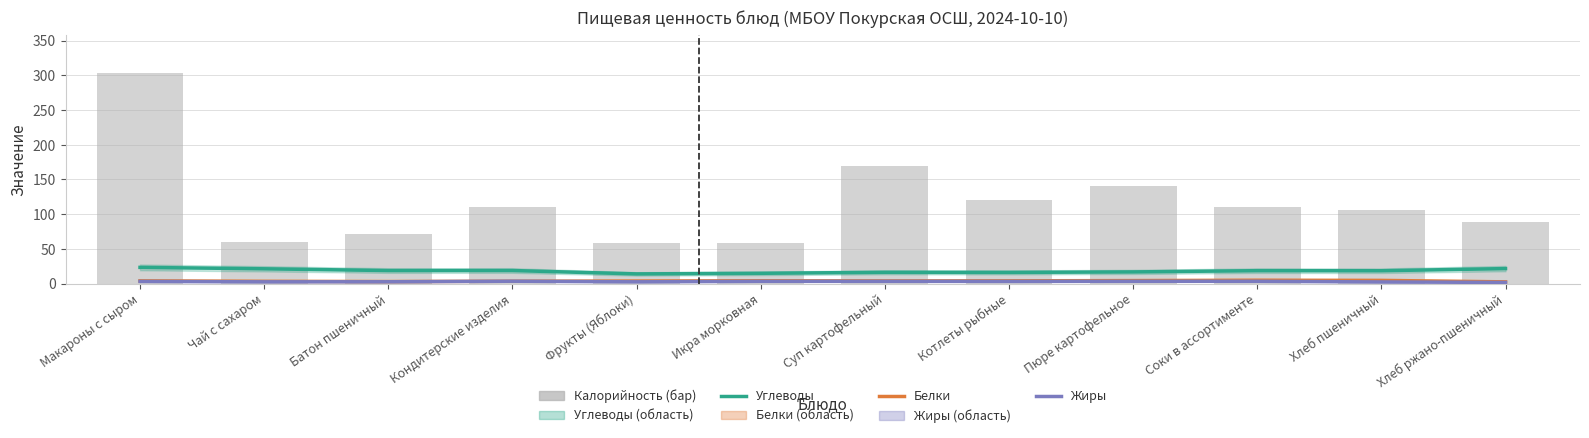

What position from the left is Пюре картофельное?

9